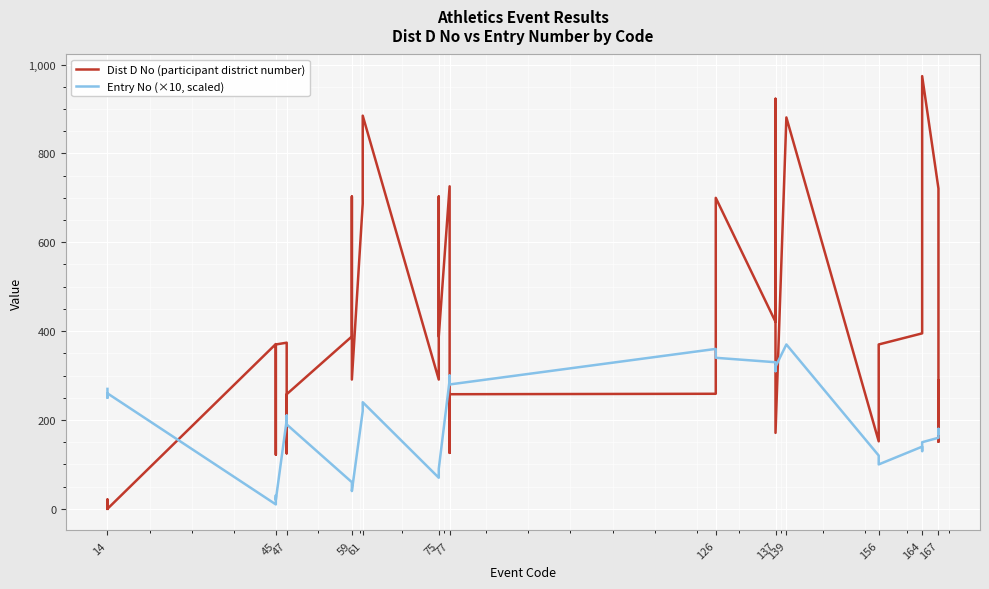

At which label does Entry No (×10, scaled) first exceed 190?

14